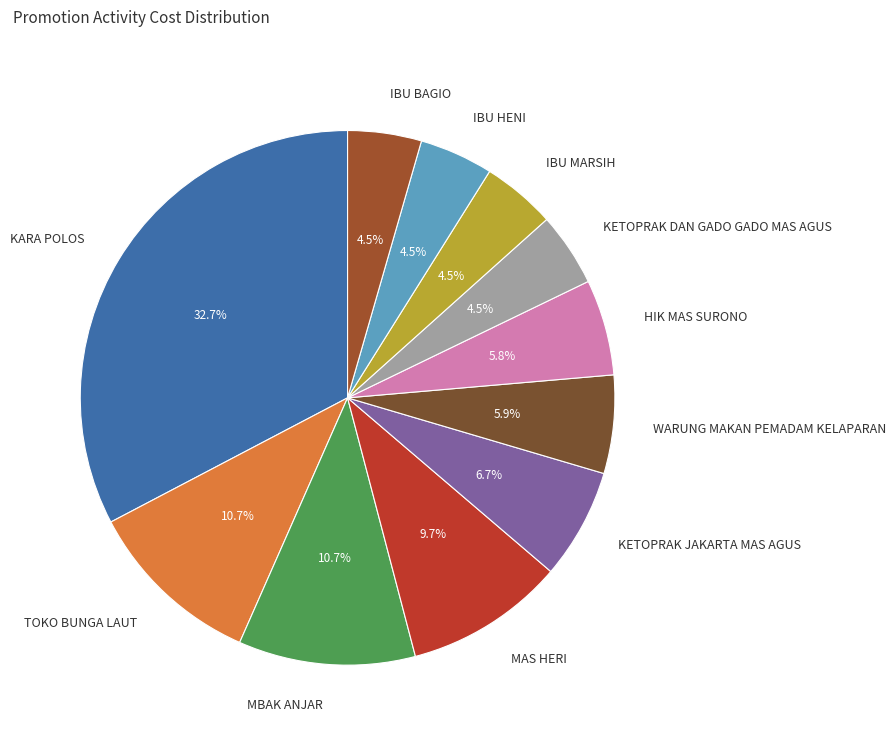

How many slices are in this pie chart?

11